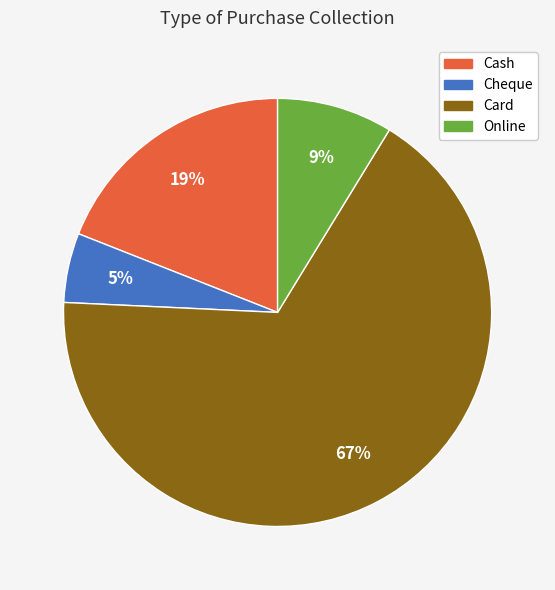

To the nearest percent, what is the combined percentage of Online and Cash?

28%